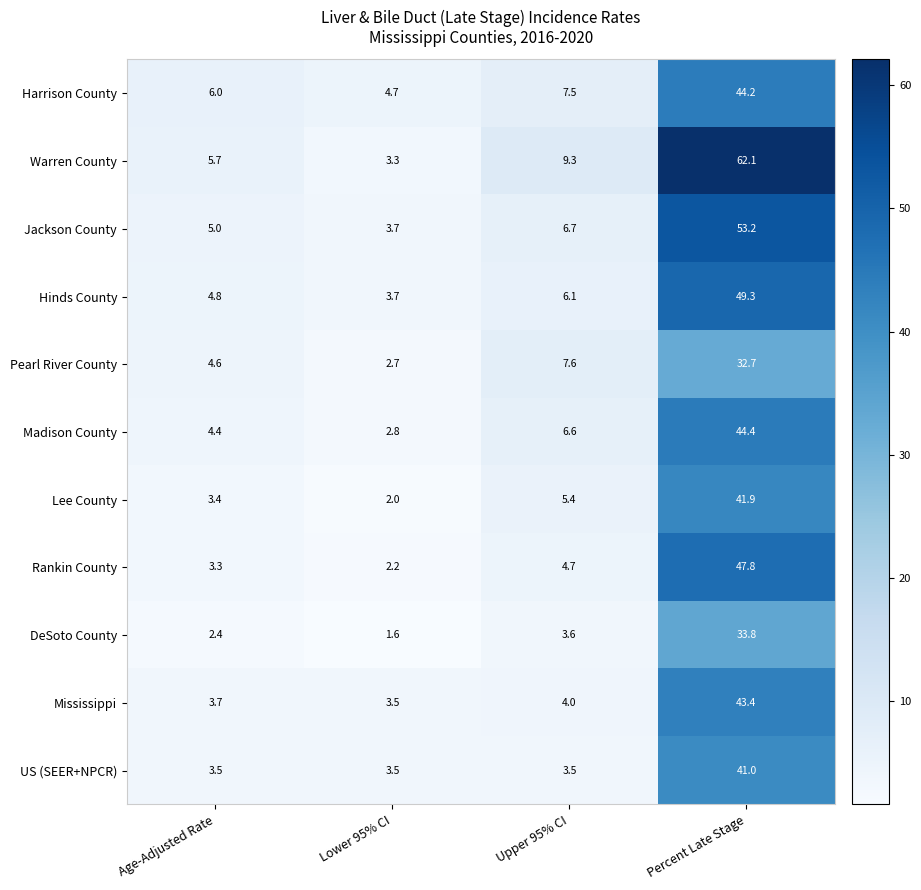

Which category has the highest value across all series?

Percent Late Stage